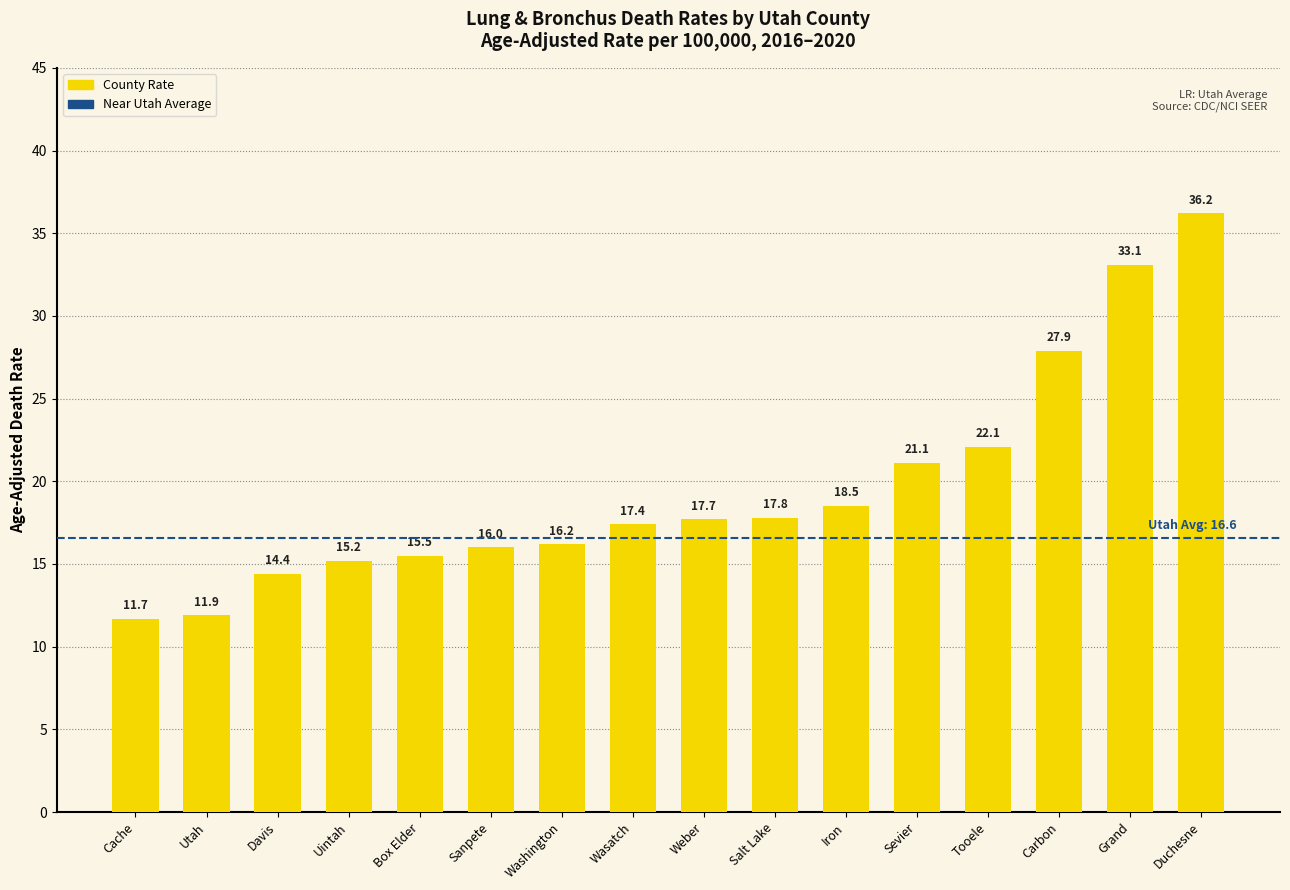

What is the label of the 5th bar from the right?

Sevier